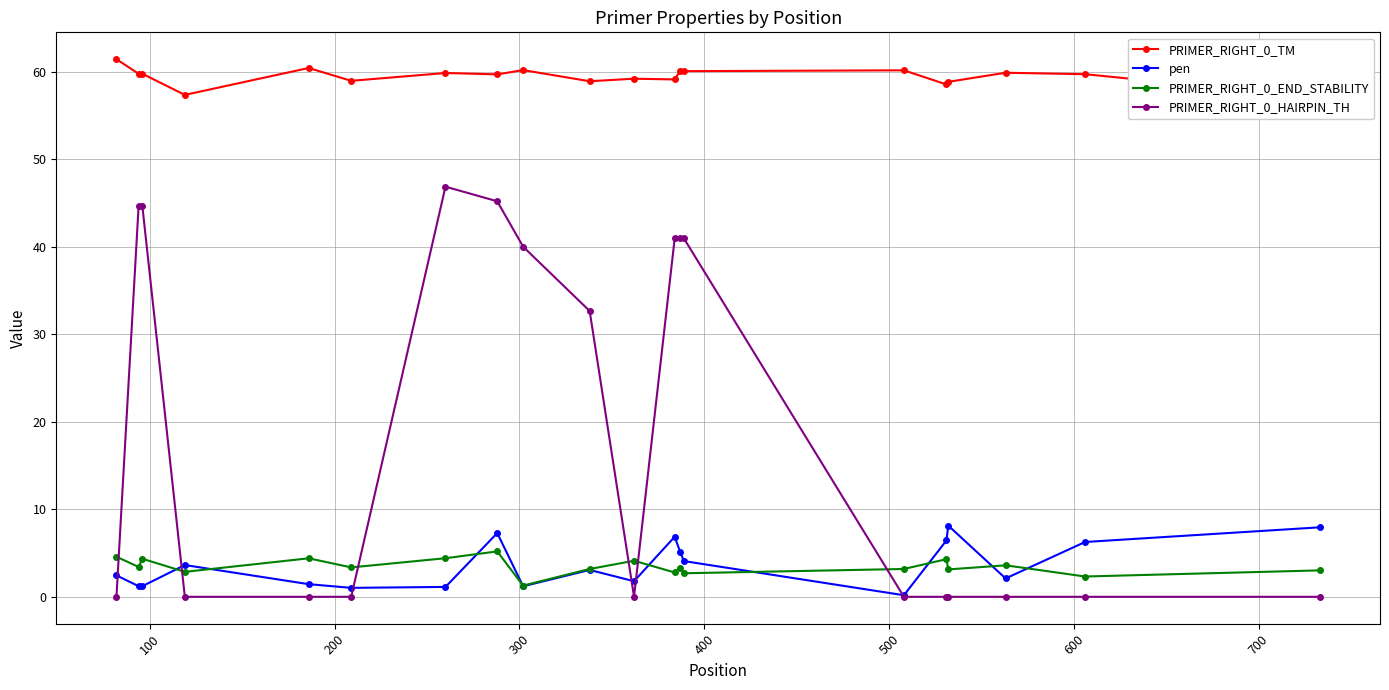

At how many categories does at least one series exceed 8?

20